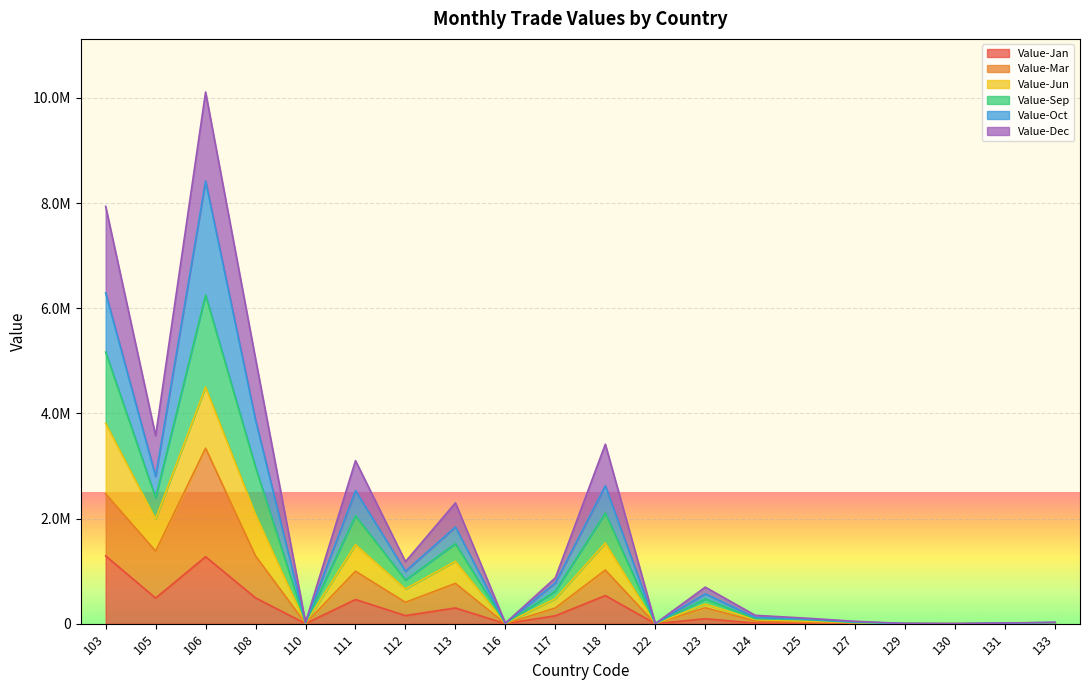

What is the total value across all series at 116?

23658